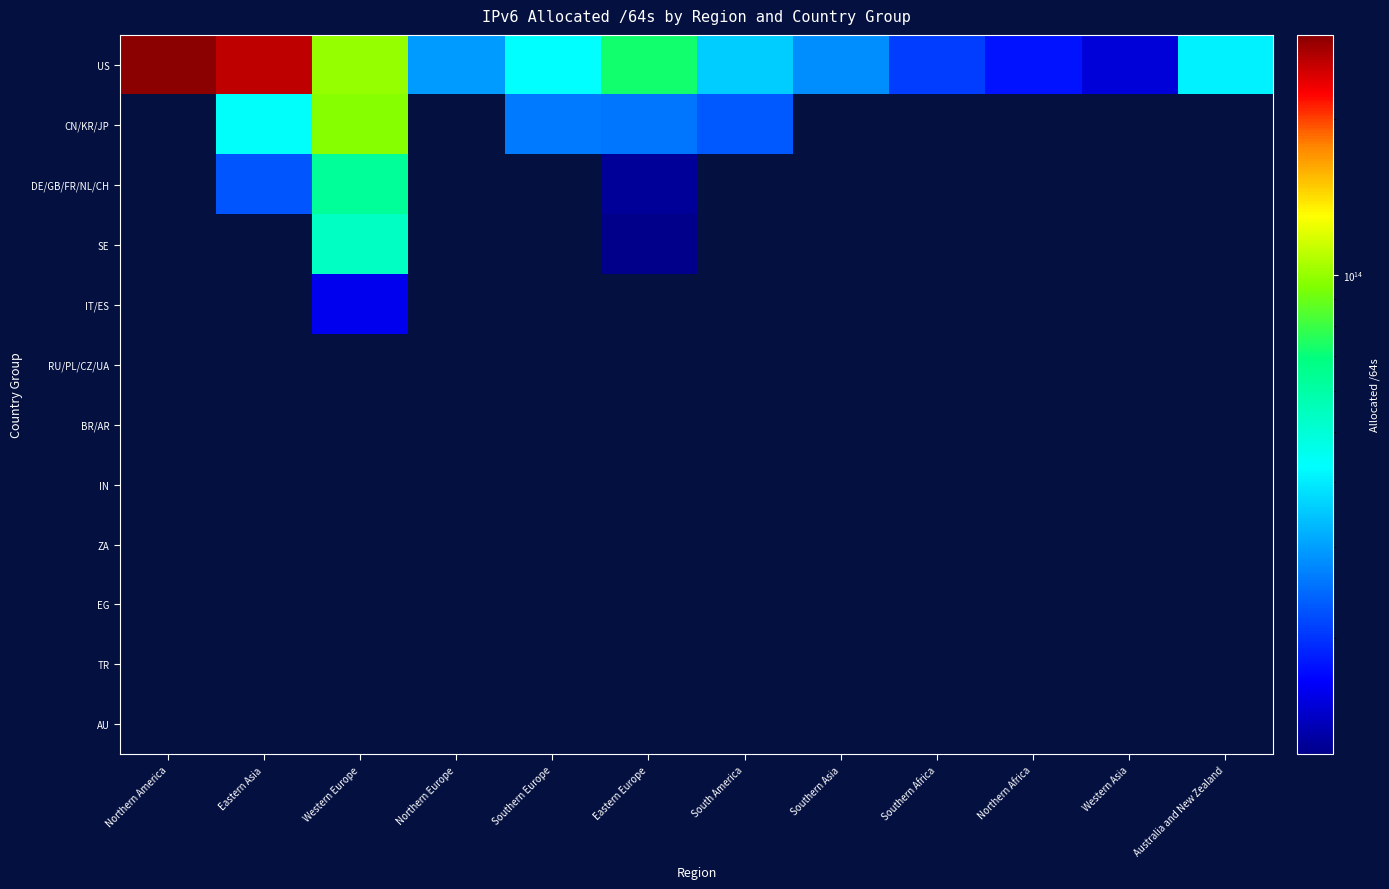

What is the difference between the highest and lowest values at Northern Europe?

29515037933568